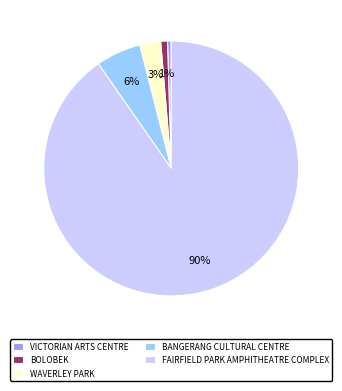

What is the largest slice in the pie chart?

FAIRFIELD PARK AMPHITHEATRE COMPLEX